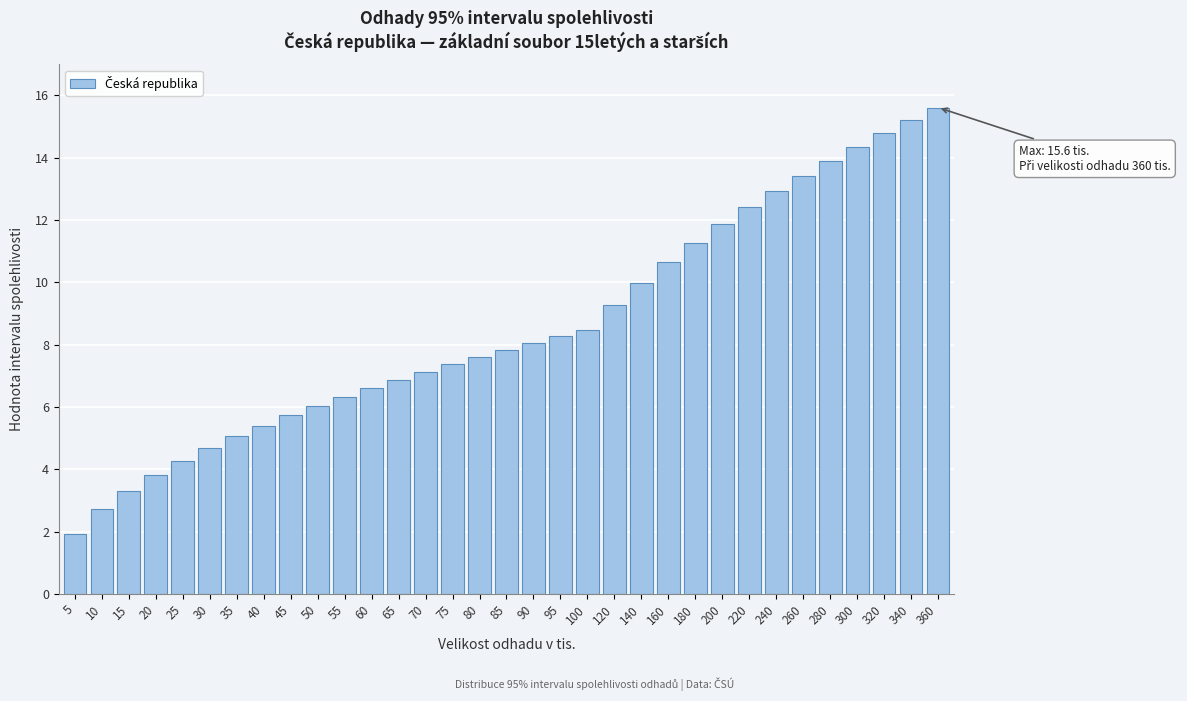

The value at 35 is 7.4. True or false?

False